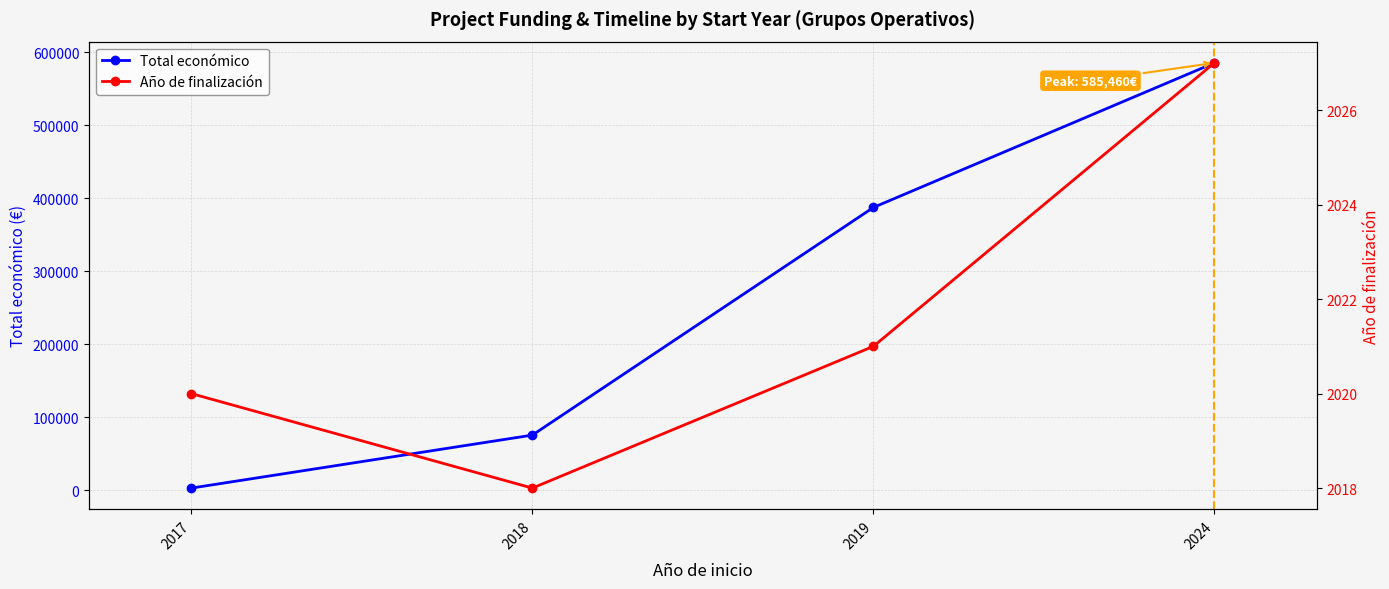

Rank the categories by Año de finalización value from highest to lowest.

2024, 2019, 2017, 2018